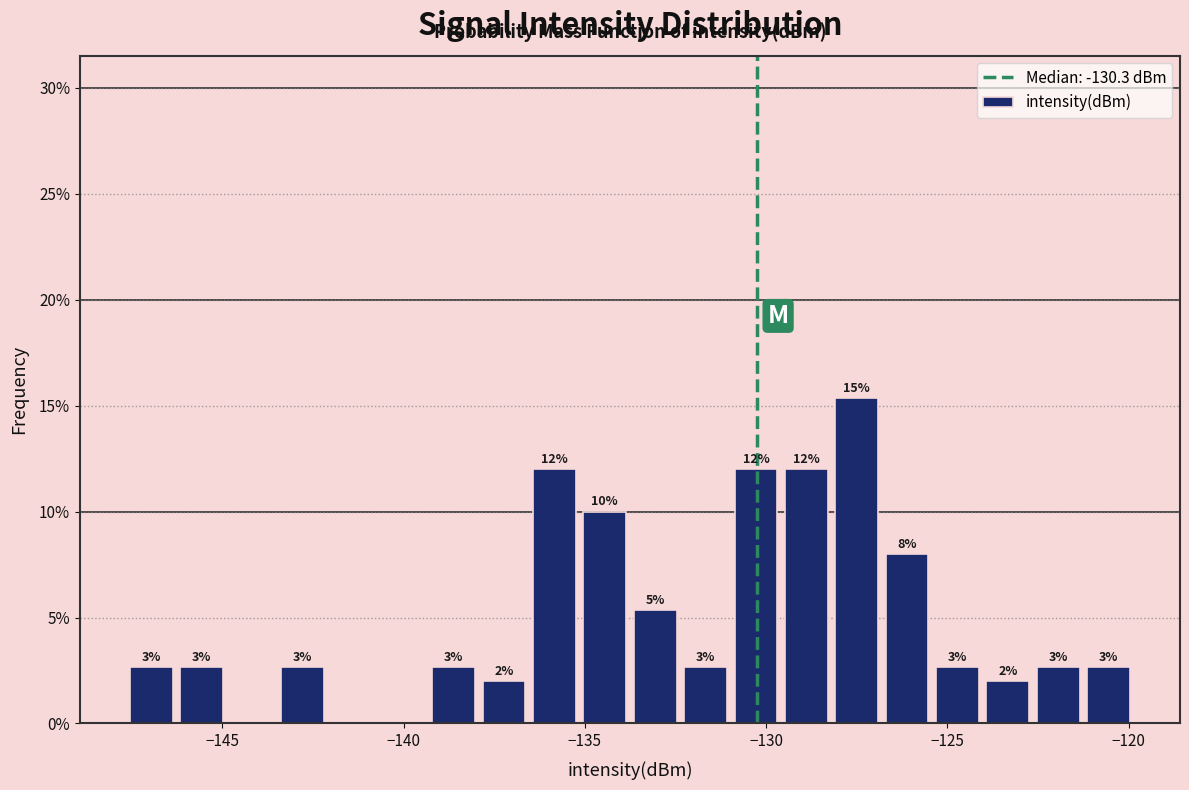

Around what value on the x-axis is the tallest bar? Give the approximate position of its centre, as read against the axis.

-127.5